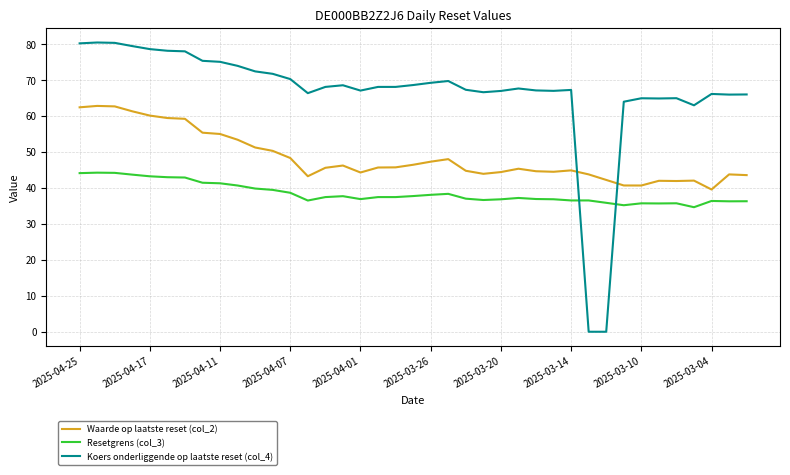

What are all the series names shown in the legend?

Waarde op laatste reset (col_2), Resetgrens (col_3), Koers onderliggende op laatste reset (col_4)